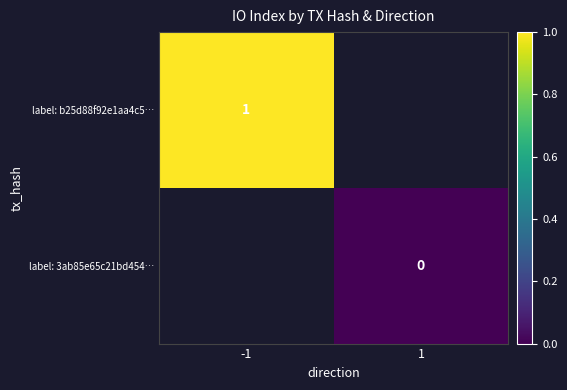

At how many categories does at least one series exceed 0?

1